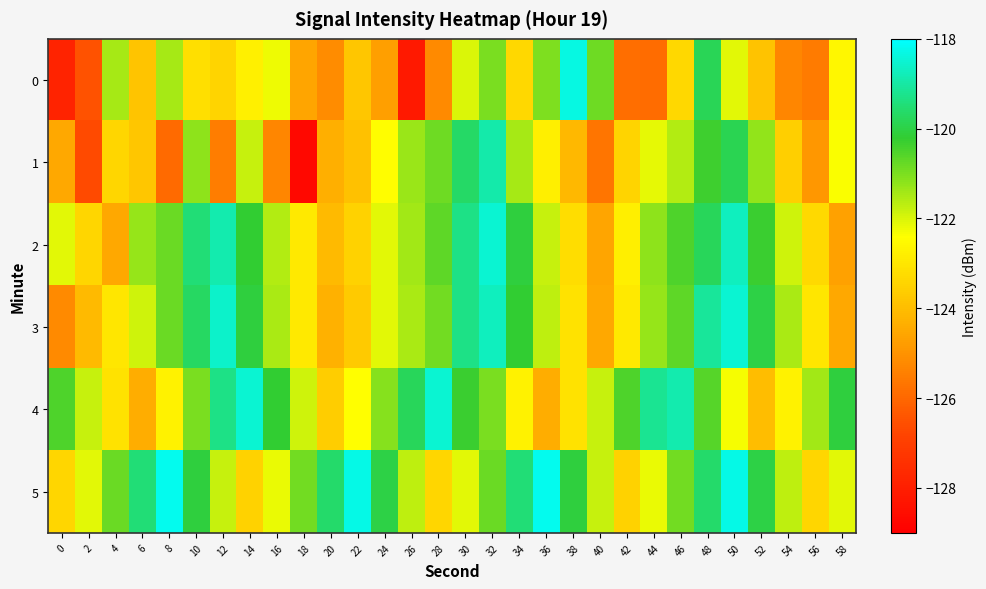

Rank the series at 50 from highest to lowest value.

5, 3, 2, 1, 0, 4